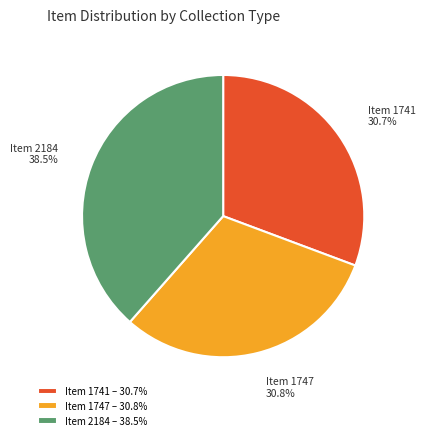

How much of the chart is everything except Item 1741?

69.3%